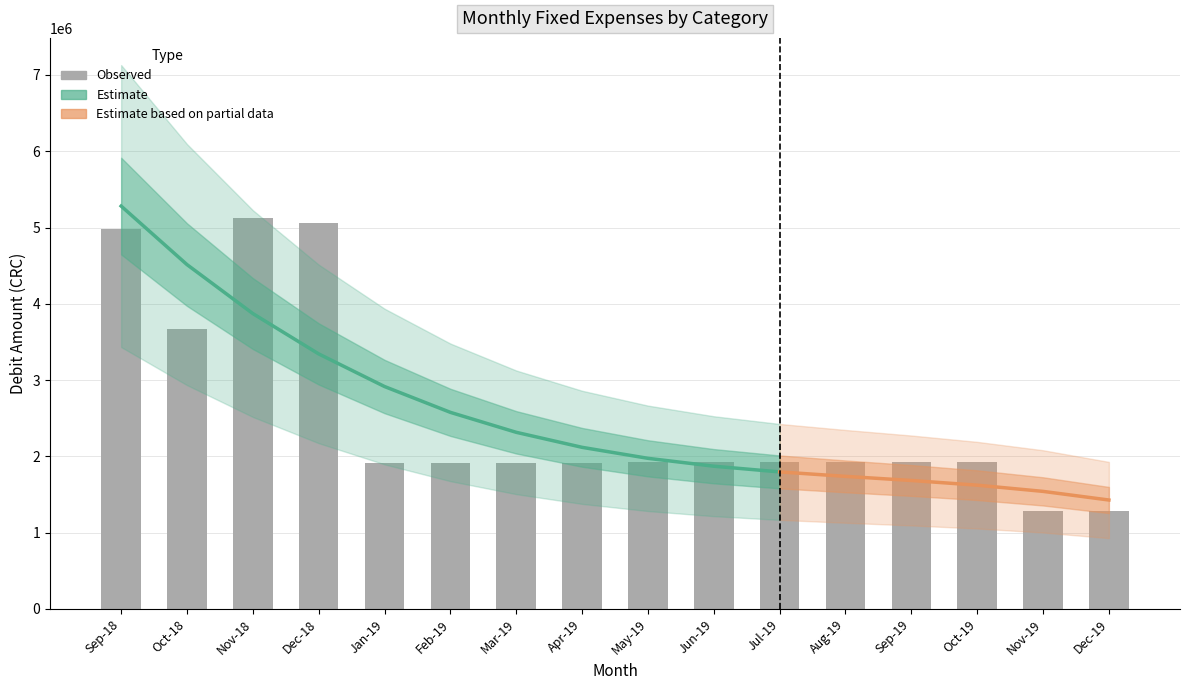

True or false: Vigilancia has a value of 260354.5 at 2019-10.

False